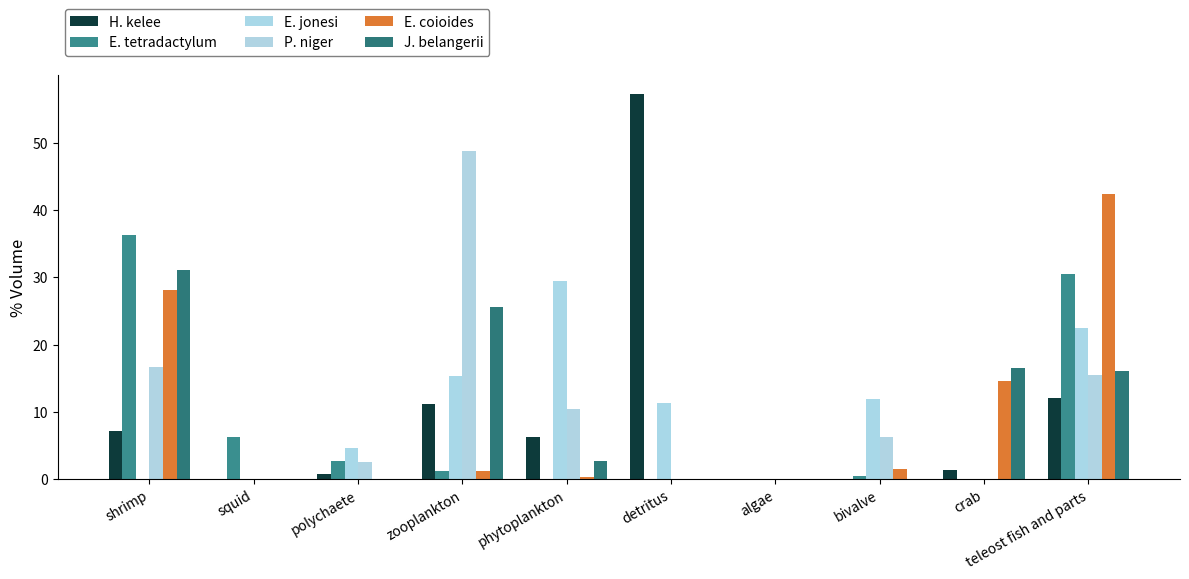

Is the value of E. coioides at zooplankton greater than the value of E. tetradactylum at phytoplankton?

Yes